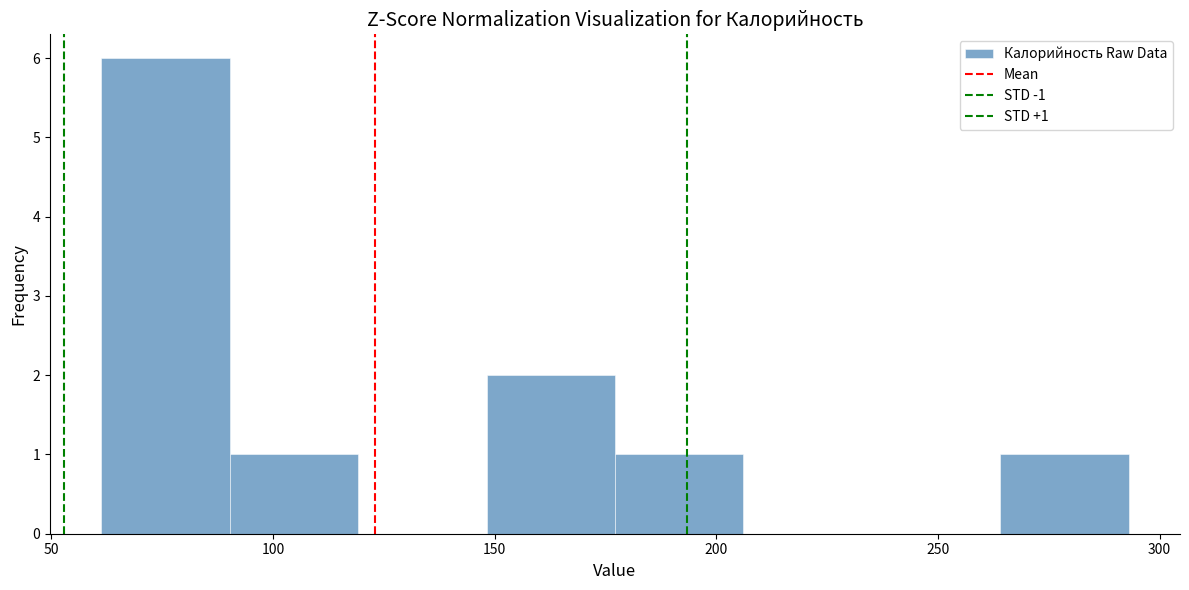

Over which range of the x-axis is the bar tallest?

60 to 90